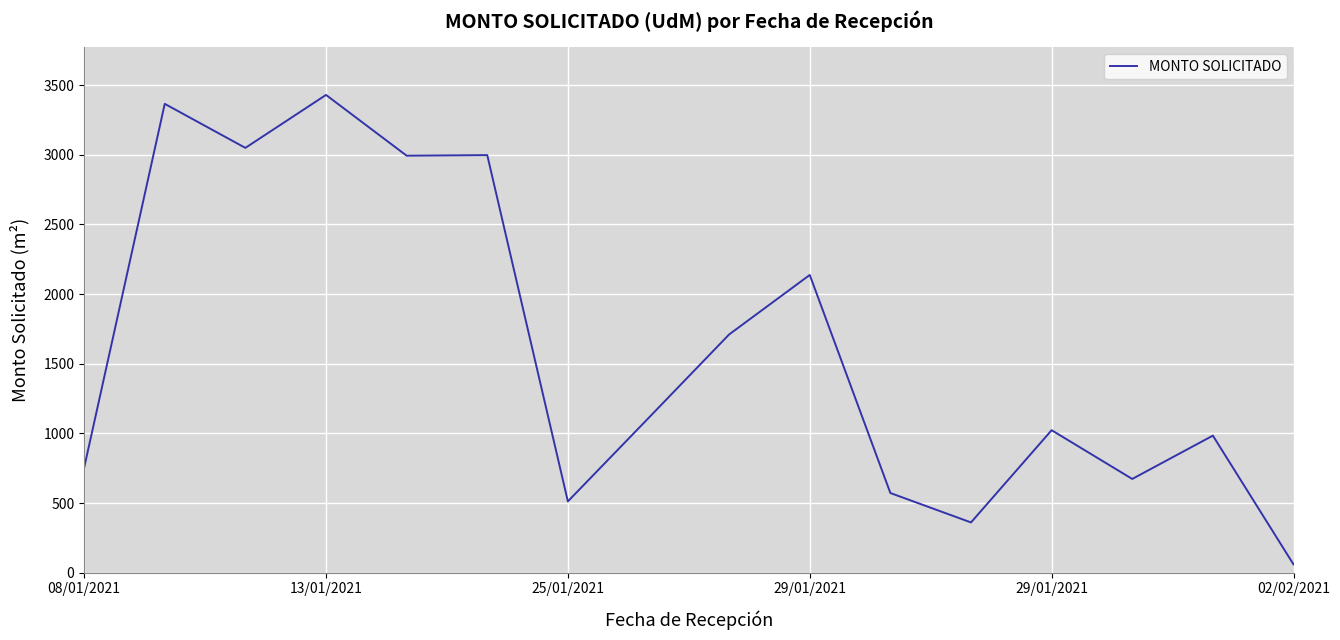

What is the maximum value shown in the chart?

3429